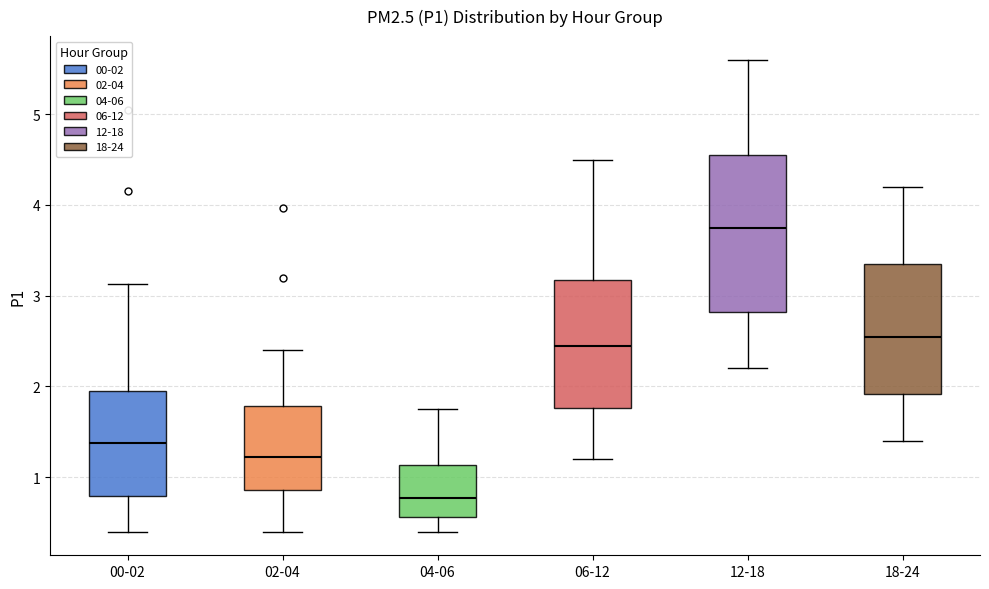

Where is the lower edge of the box for 06-12 on the y-axis? The values are not printed on the chart, so give them approximately, as read against the axis.

1.8